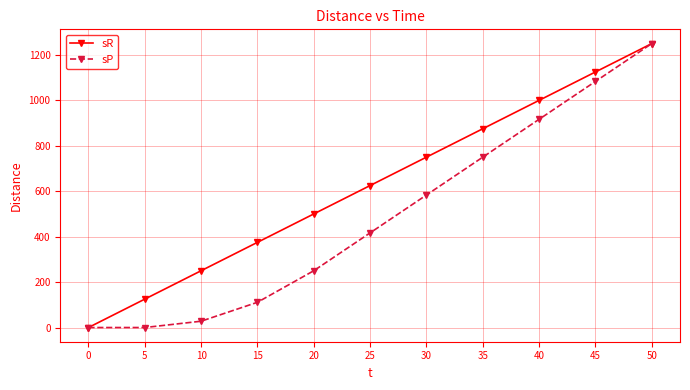

The value of sR at 40 is 1000.0. True or false?

True